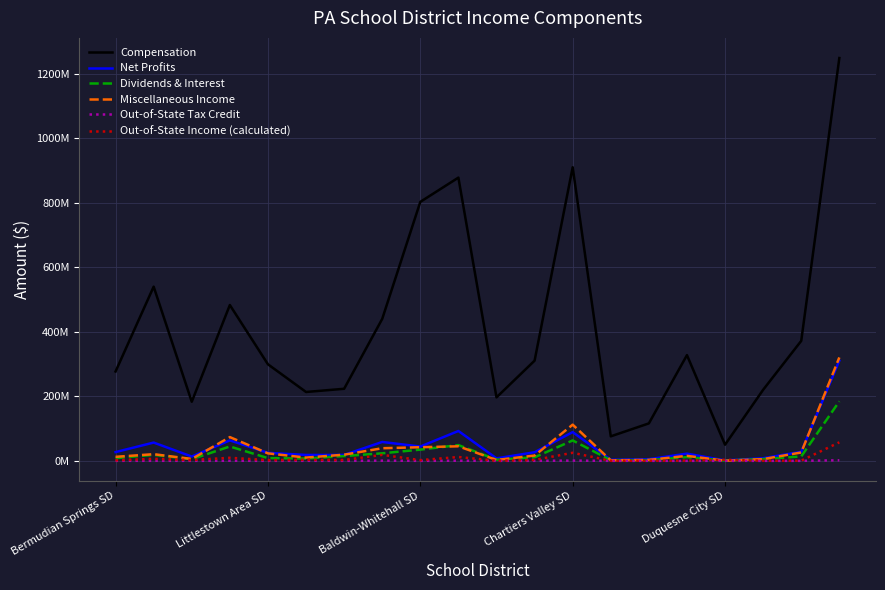

Does the chart display data point markers on the line(s)?

No